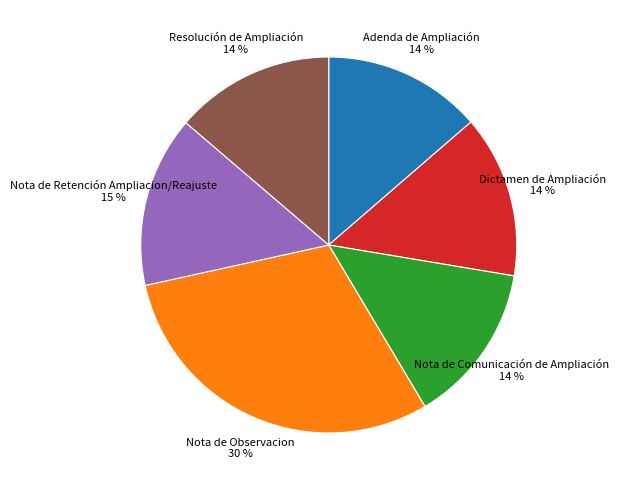

Does Nota de Retención Ampliacion/Reajuste represent more than half of the total?

No